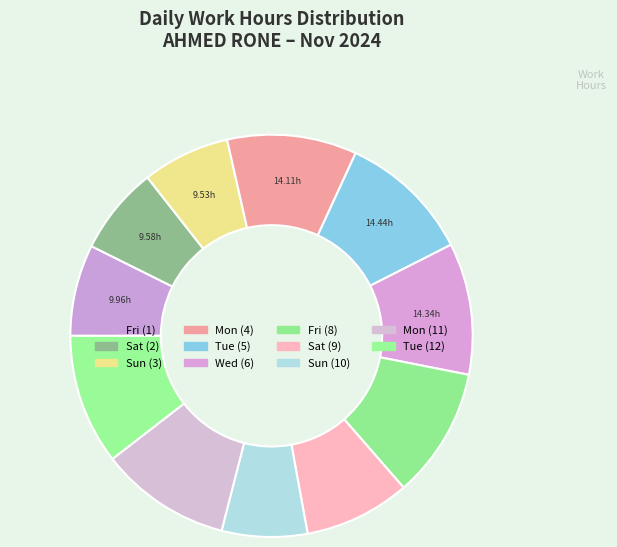

Does Mon (11) represent more than half of the total?

No